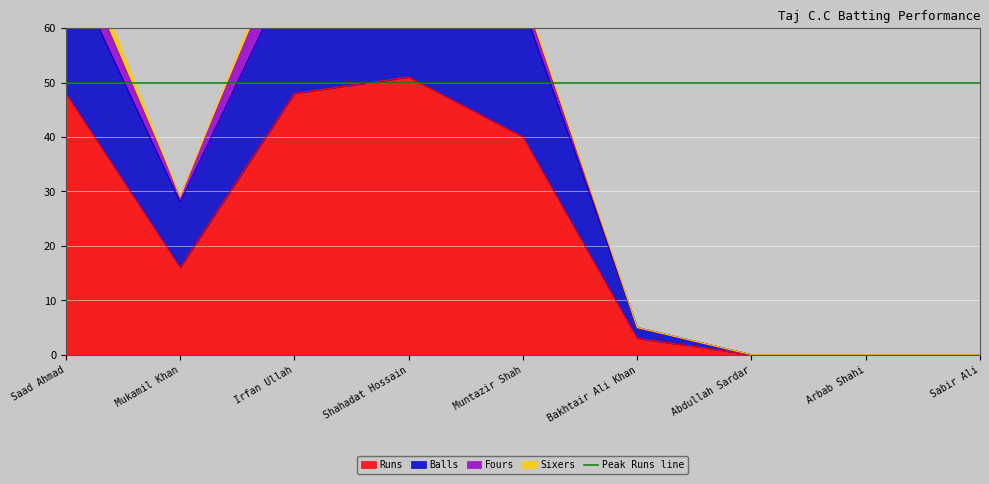

What is the label of the 7th point from the left?

Abdullah Sardar